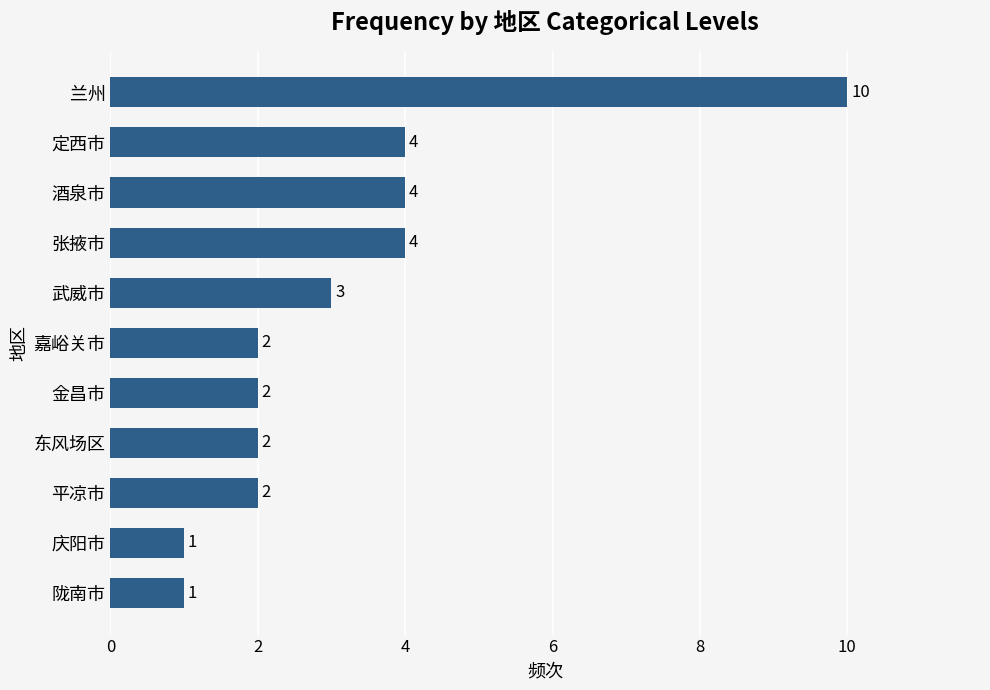

How many values are between 2 and 4?

8